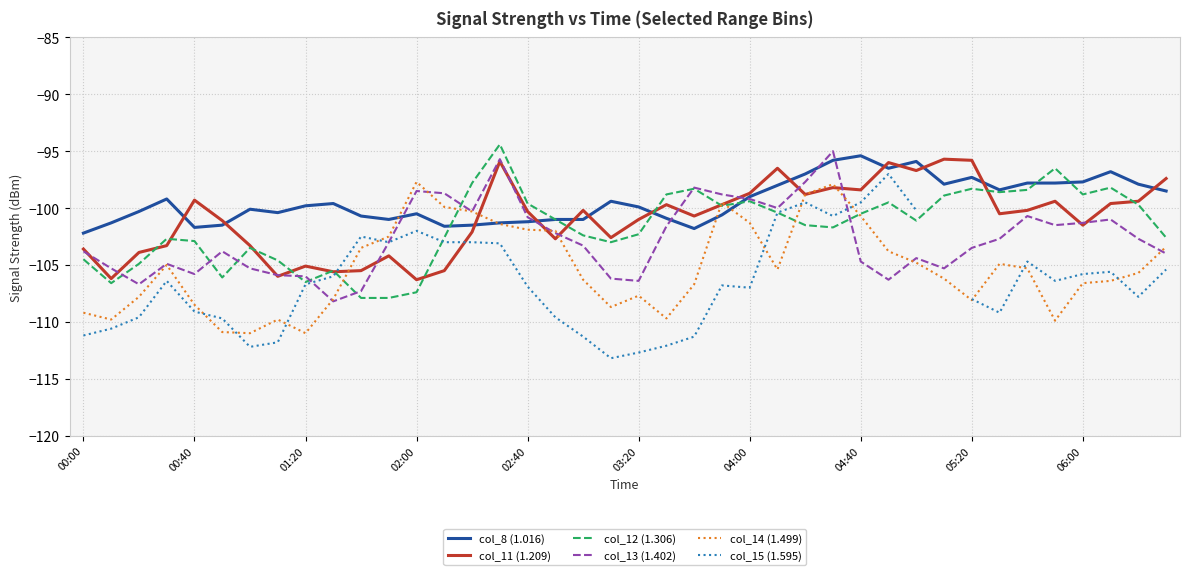

The col_14 (1.499) series shows -49.0 at 05:20. True or false?

False